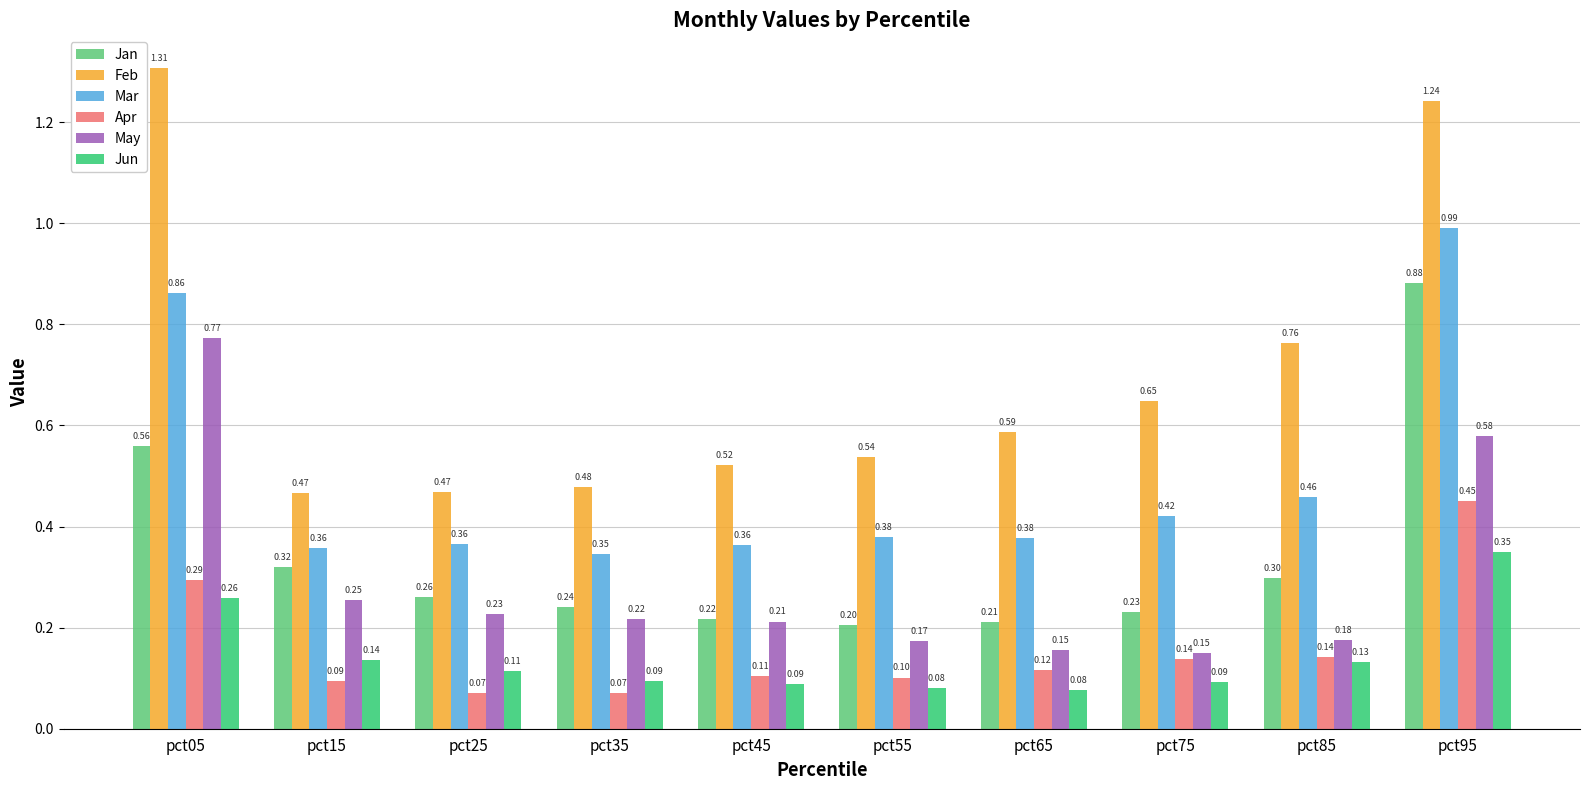

What is the sum of all May values?

2.9